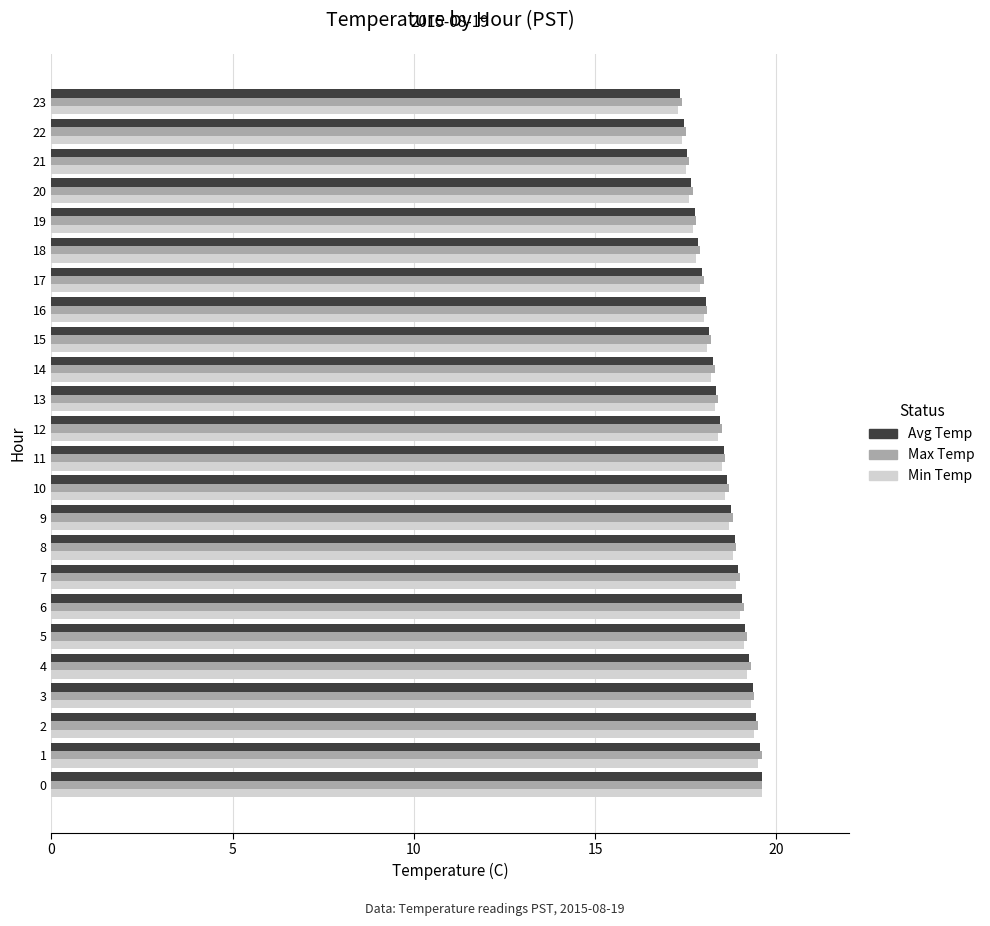

Is the value of Max Temp at 23 greater than the value of Avg Temp at 14?

No